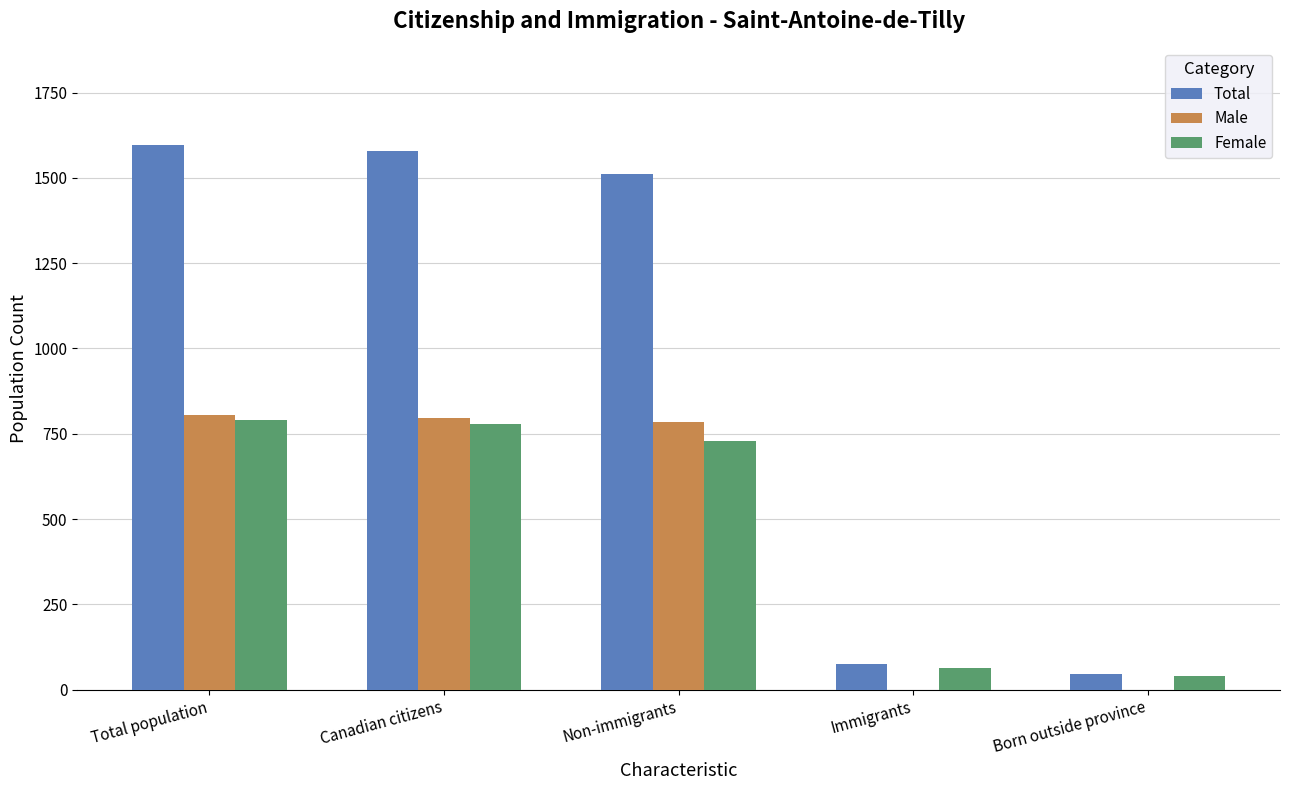

What is the approximate value of Female at Immigrants?

65